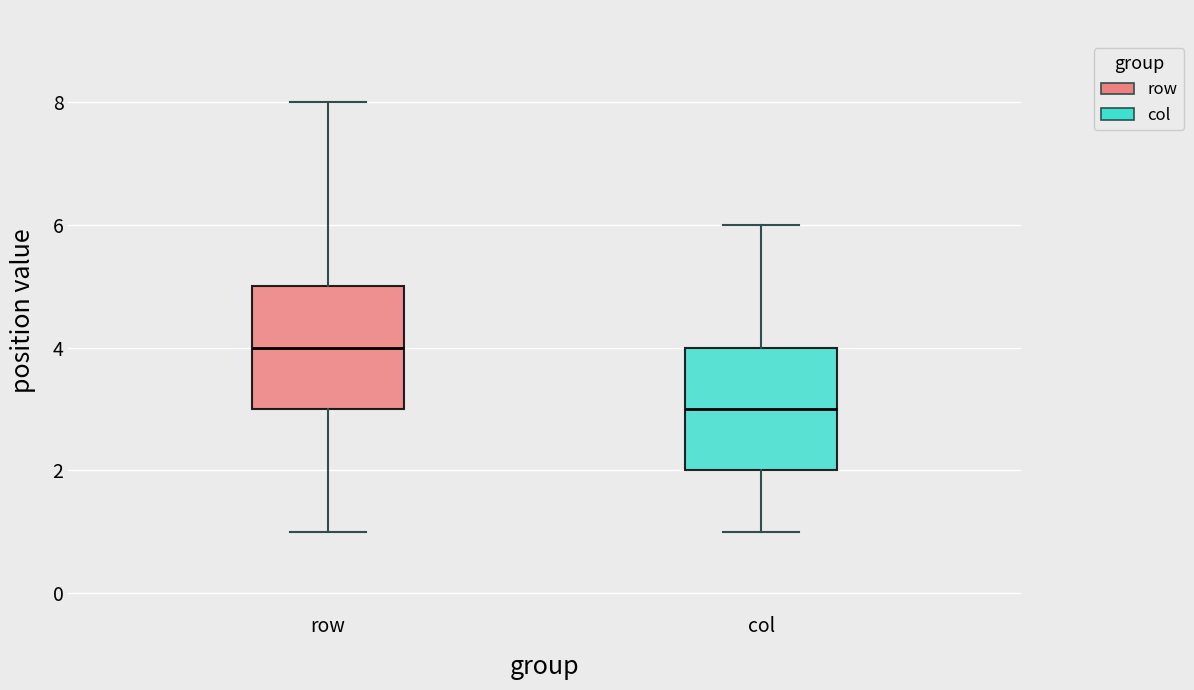

Reading left to right, transcribe this box plot: for each box, give where its median line is, the range the box spans, and where its two whiskers end, as read against the y-axis. The values are not printed on the chart, so give them approximately, as read against the axis.

row: median 4, box 3 to 5, whiskers 1 to 8
col: median 3, box 2 to 4, whiskers 1 to 6